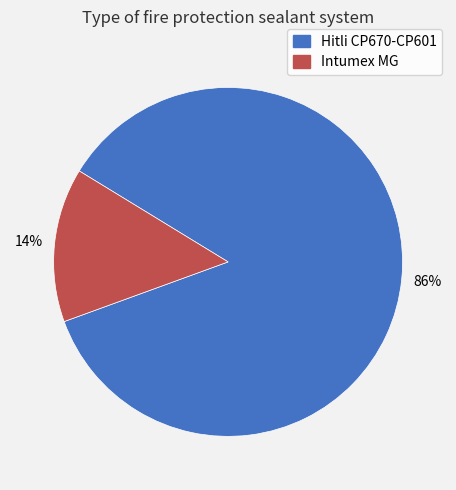

Is there a majority slice in this chart?

Yes